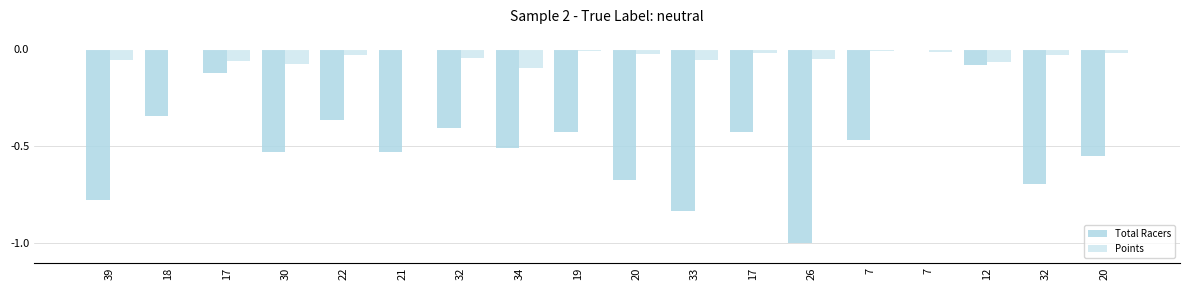

What is the label of the 15th bar from the left?

7